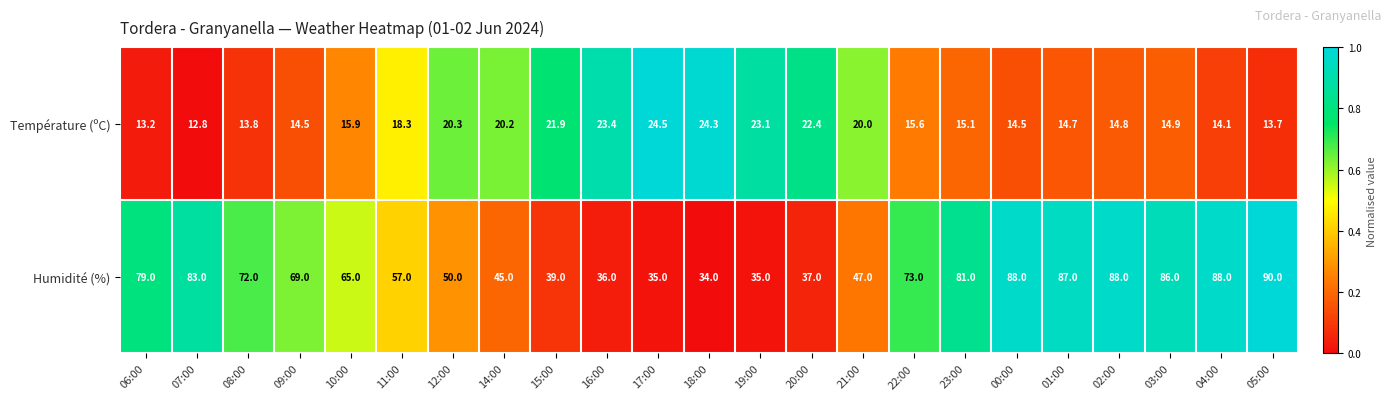

How many distinct data groups are displayed?

2